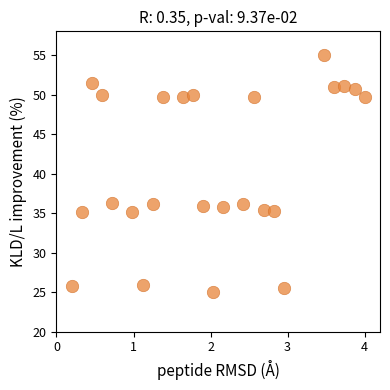

What is the range of Y values (max minus min)?

30.0